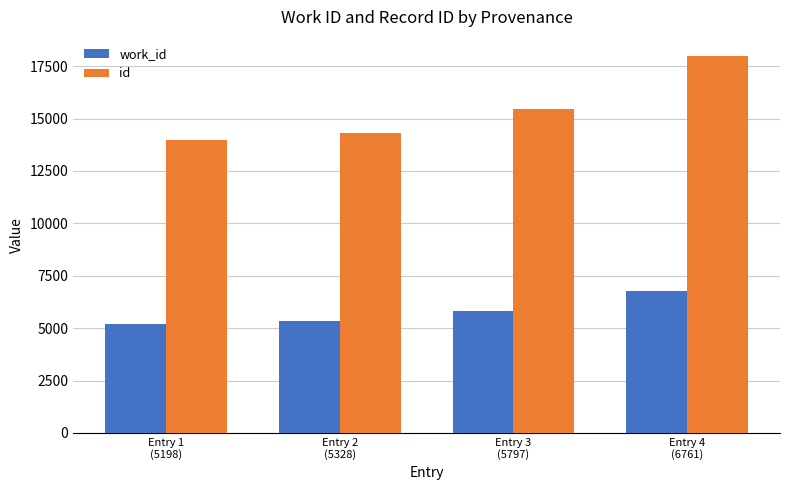

How many categories are shown in the chart?

4